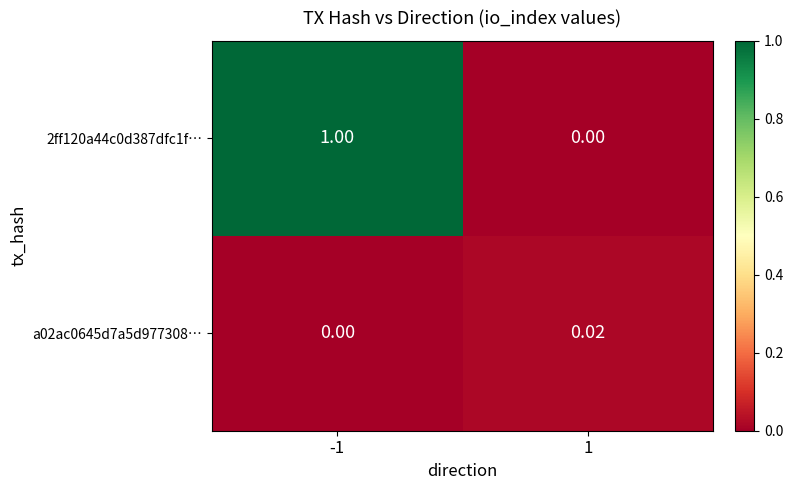

Is the value of a02ac0645d7a5d977308… at -1 greater than the value of 2ff120a44c0d387dfc1f… at -1?

No